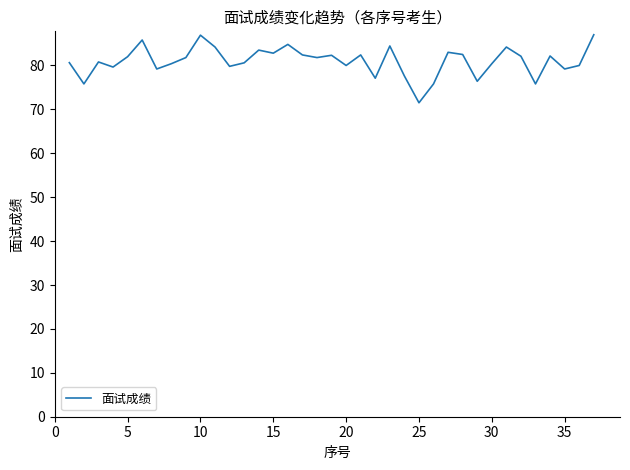

What is the difference between the maximum and minimum values?

15.5